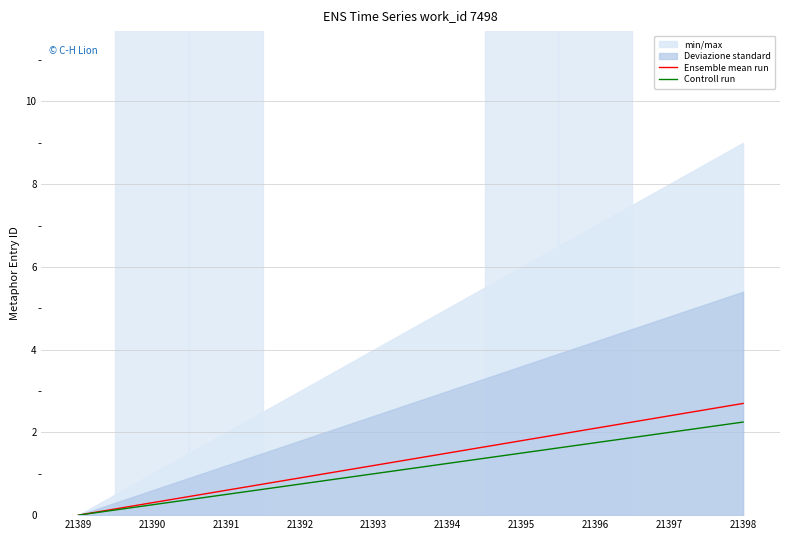

What value does the Ensemble mean run series have at 21391?

0.6